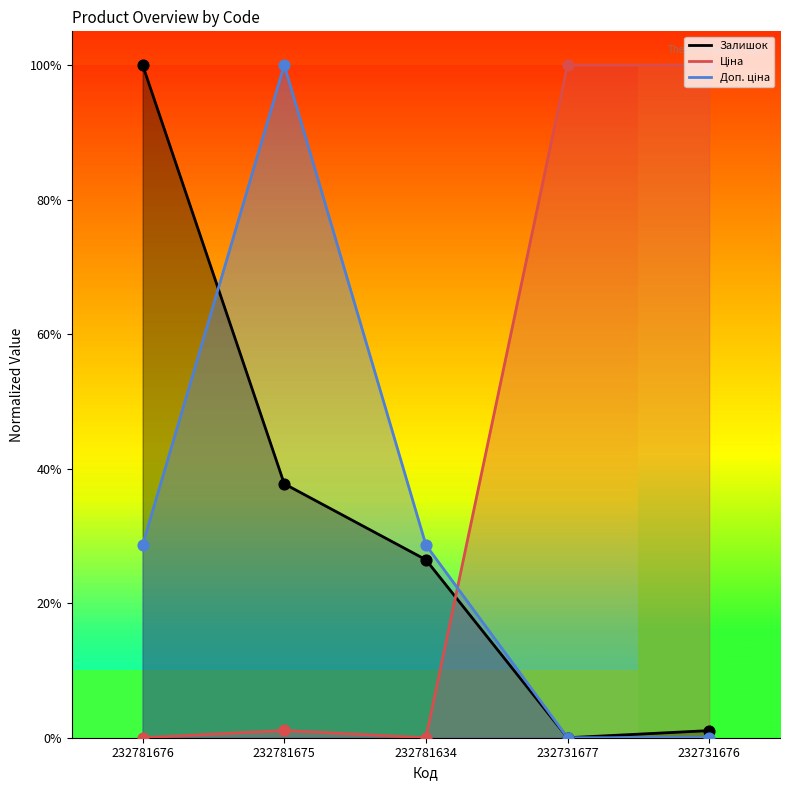

Which series reaches the minimum Y coordinate?

Залишок